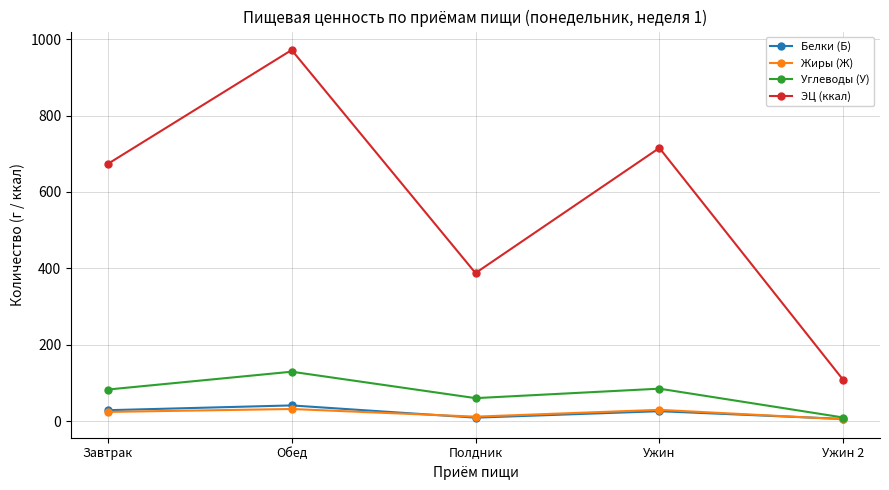

Which label corresponds to the largest value in the chart?

Обед